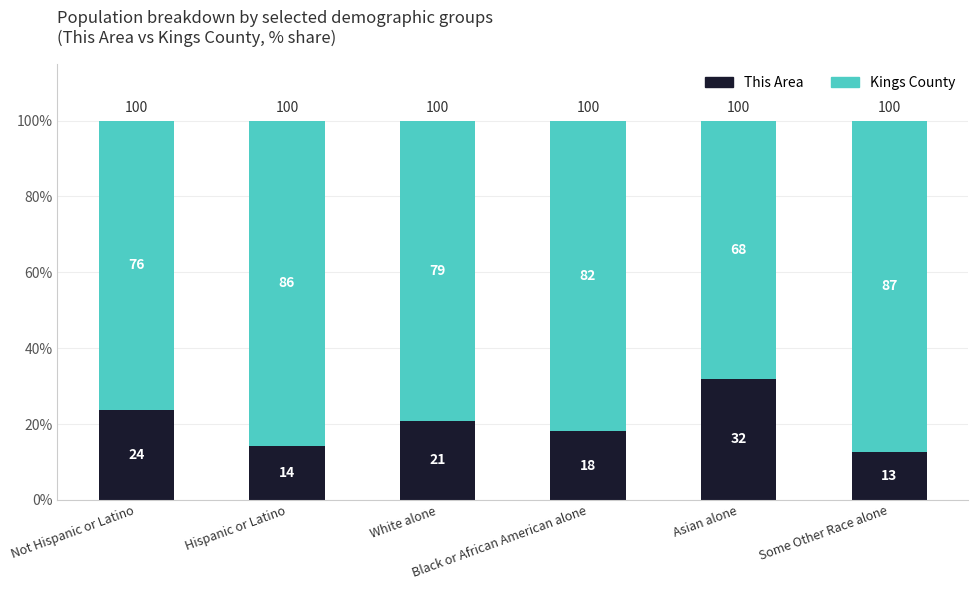

Are the bars grouped side by side (vs. stacked)?

No